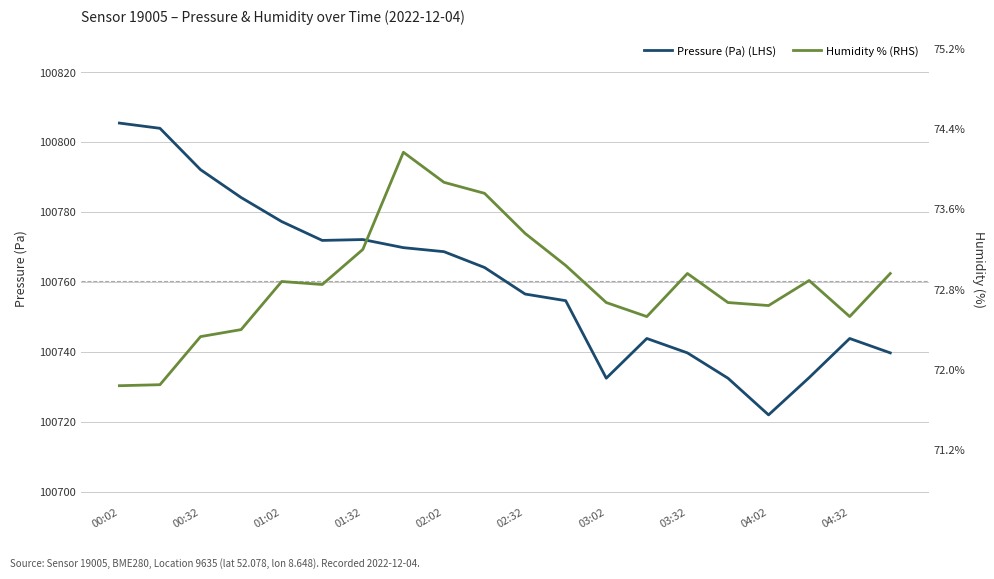

How many categories are shown in the chart?

20